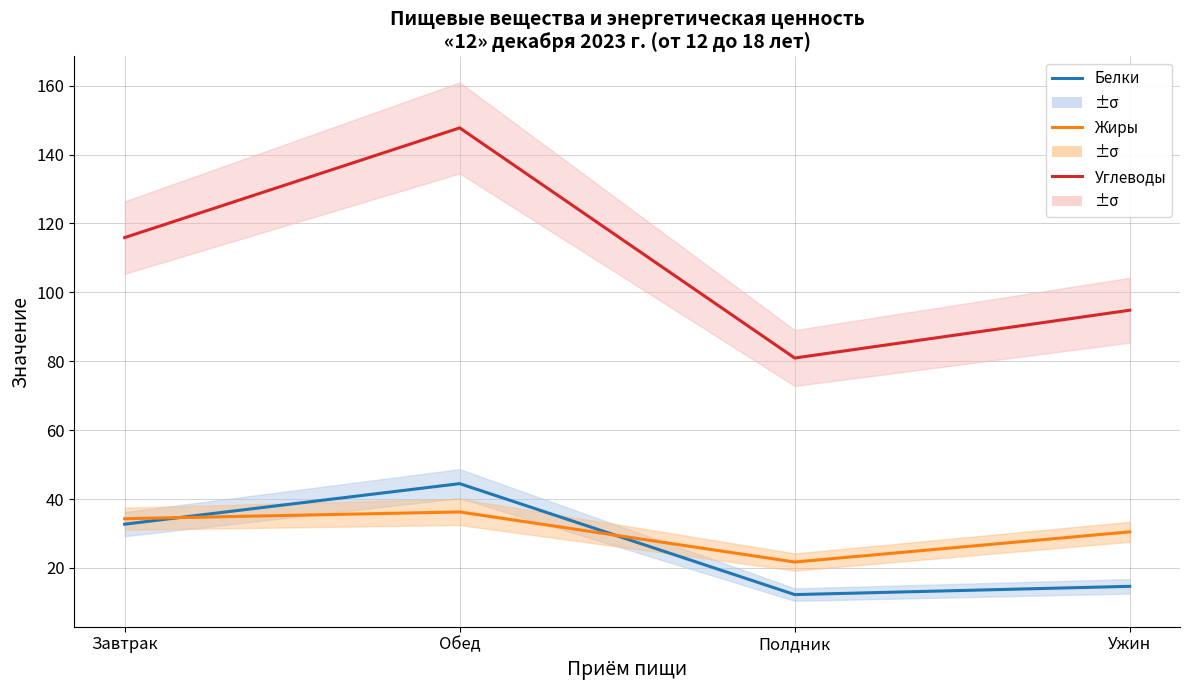

Rank the series by their maximum value, from highest to lowest.

Углеводы, Белки, Жиры